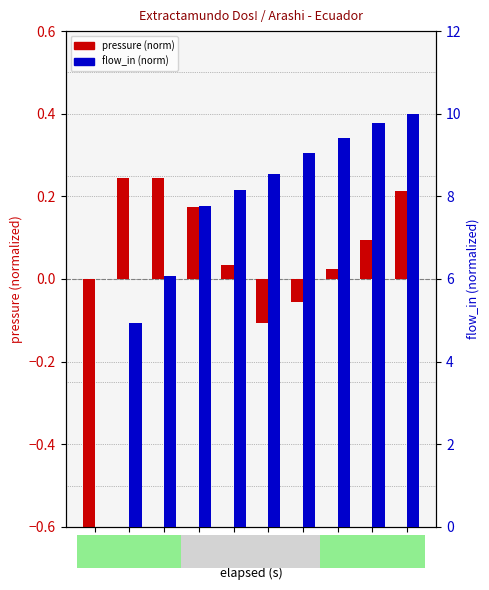

The value of pressure (normalized) at 1.759 is 0.0. True or false?

False